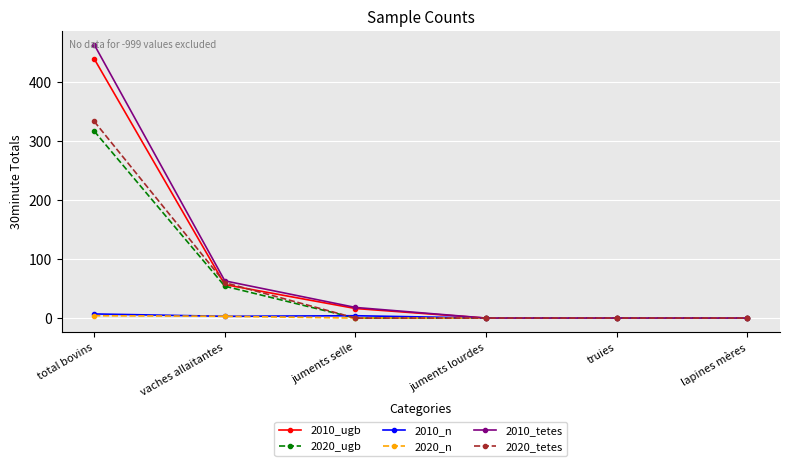

The value of 2010_tetes at lapines mères is 0.0. True or false?

True